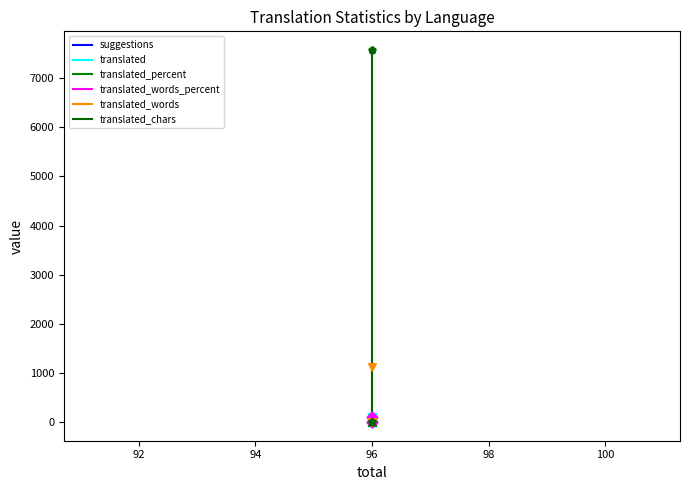

Which series has the largest Y range (max minus min)?

translated_chars